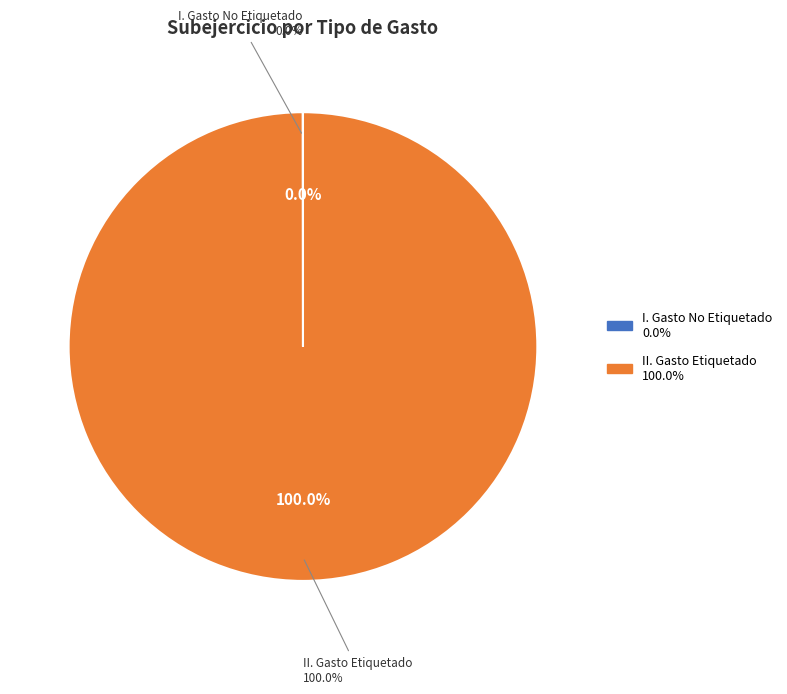

To the nearest percent, what is the difference between the II. Gasto Etiquetado and I. Gasto No Etiquetado slice percentages?

100%